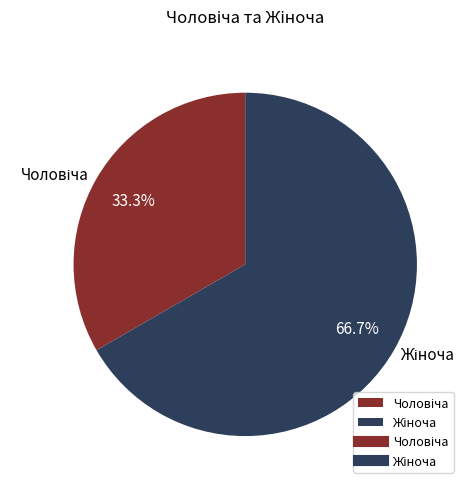

Is there any slice that represents more than half of the pie?

Yes